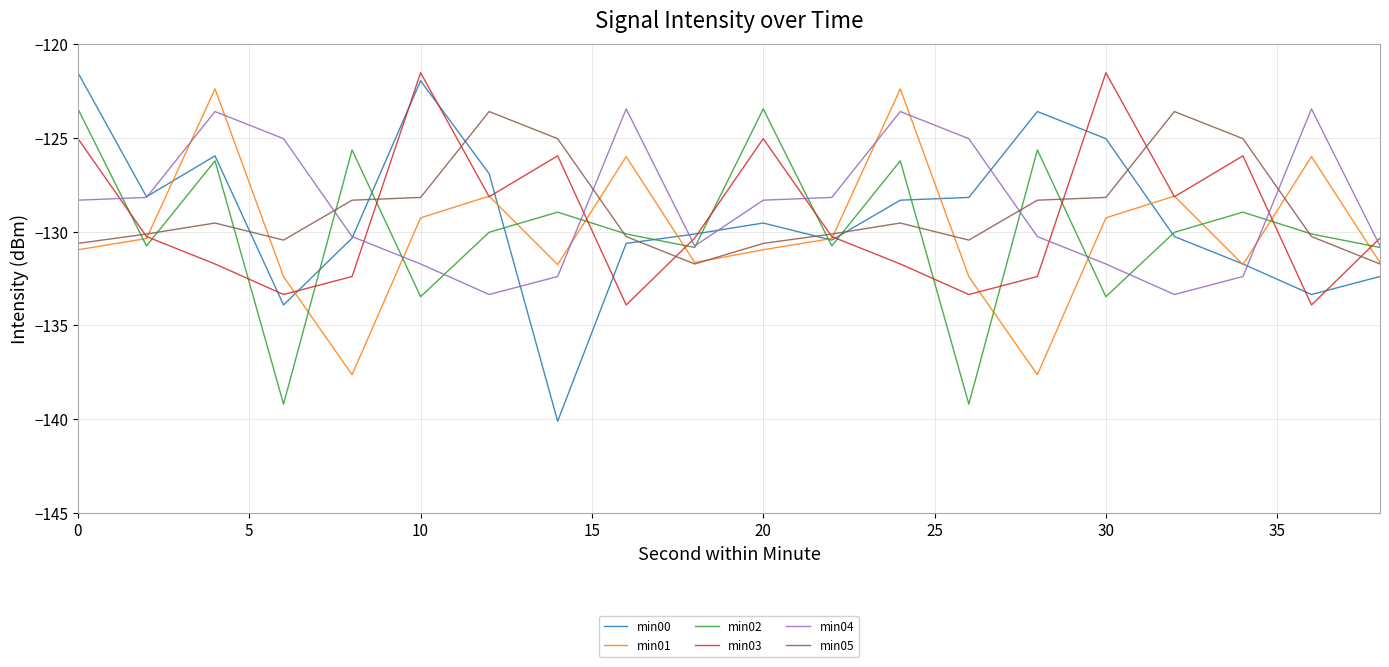

Which series has the largest range (max minus min)?

min00